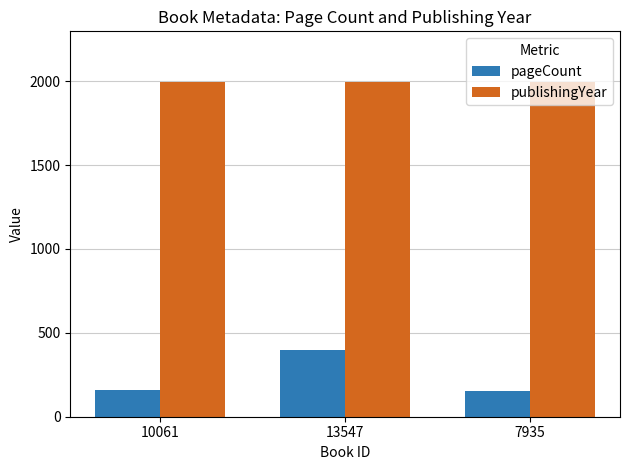

At which category is the sum across all series the highest?

13547